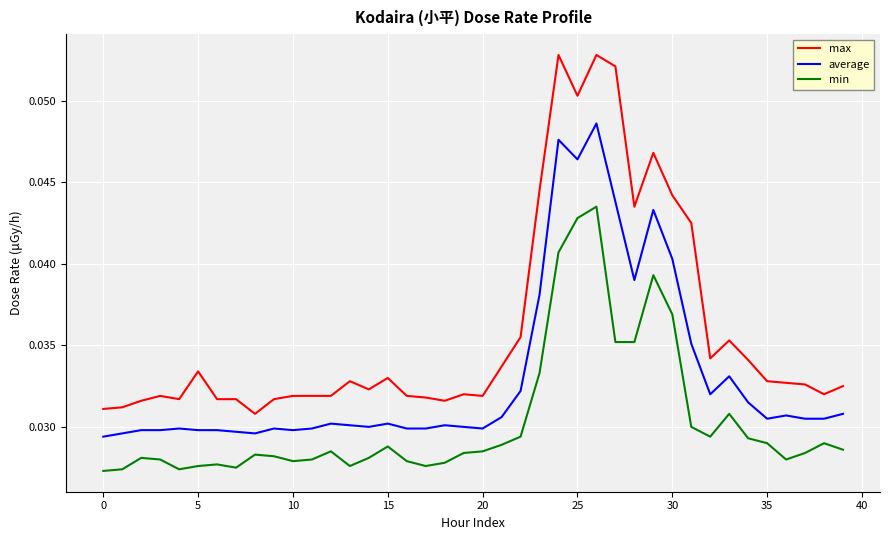

True or false: max and average cross at least once.

False